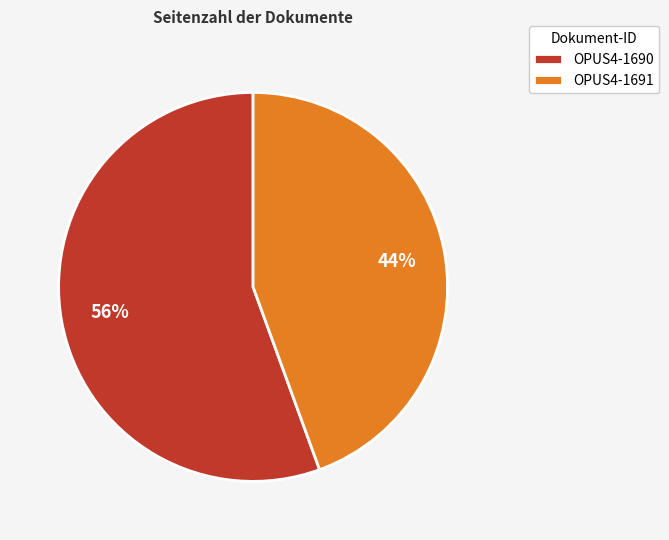

Count the number of slices in the pie.

2